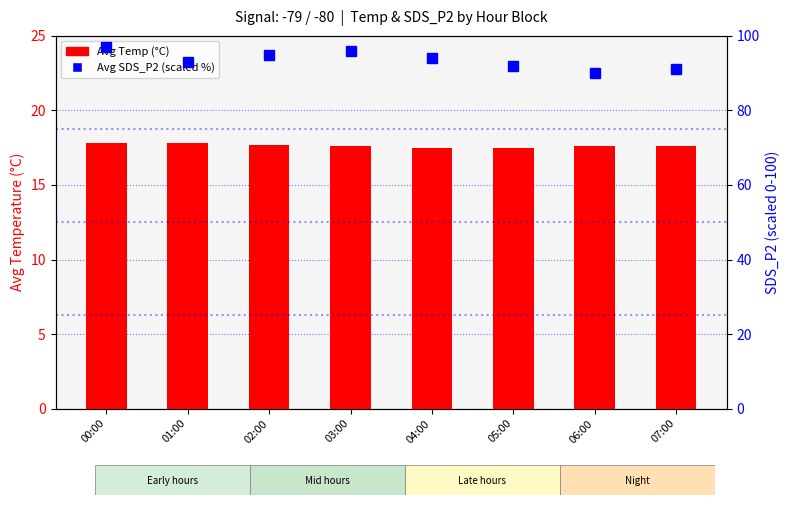

Reading left to right, what are all the values shown in this chart?

Avg Temp (°C): 00:00=17.8	01:00=17.8	02:00=17.7	03:00=17.6	04:00=17.5	05:00=17.5	06:00=17.6	07:00=17.6
Avg SDS_P2 (scaled %): 00:00=97.0	01:00=93.0	02:00=95.0	03:00=96.0	04:00=94.0	05:00=92.0	06:00=90.0	07:00=91.0